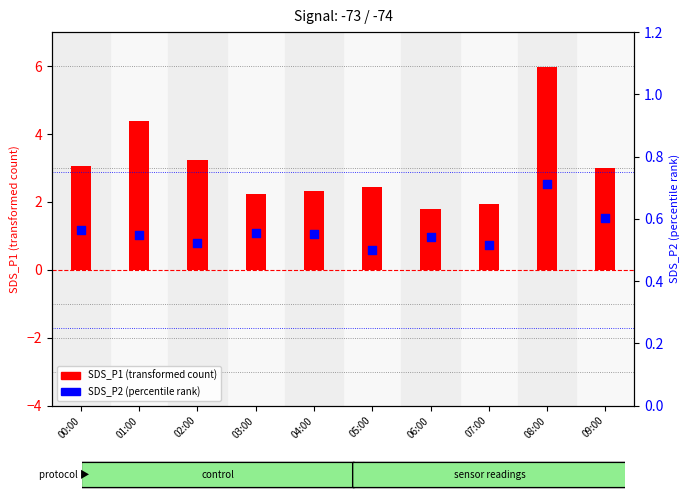

Which series reaches the maximum Y coordinate?

SDS_P1 (transformed count)